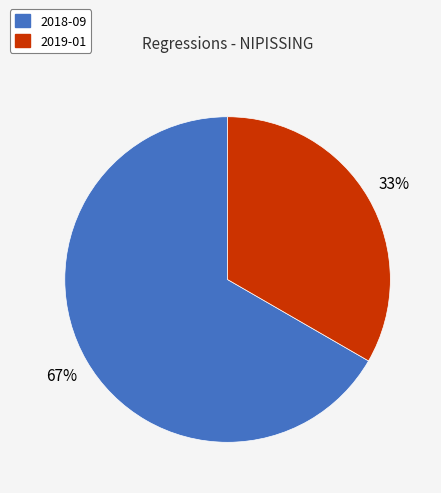

Which has a higher value, 2018-09 or 2019-01?

2018-09